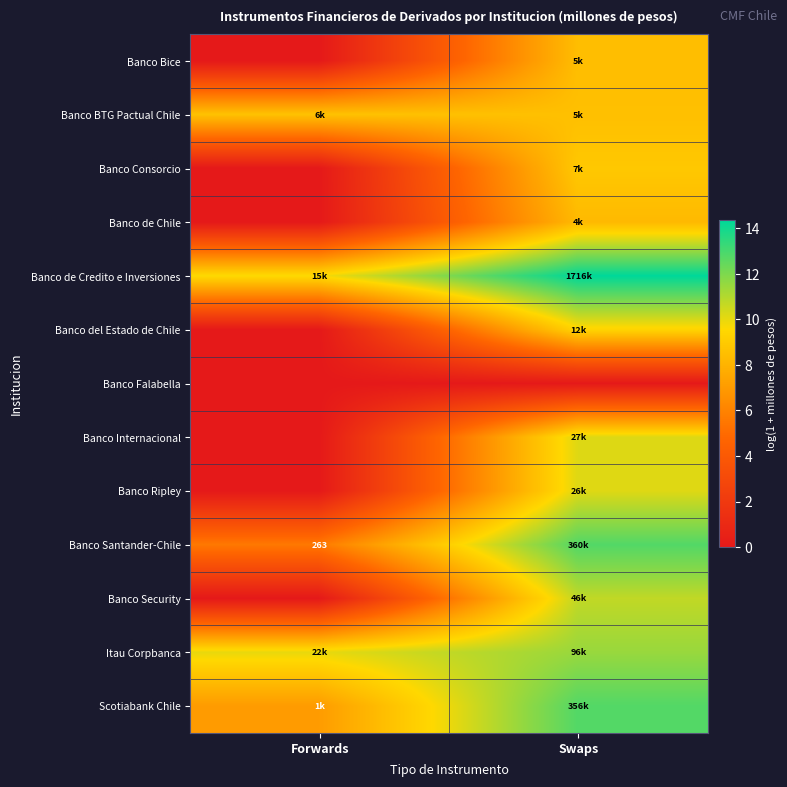

List the series in order of their peak value, lowest first.

Banco Falabella, Banco de Chile, Banco Bice, Banco BTG Pactual Chile, Banco Consorcio, Banco del Estado de Chile, Banco Ripley, Banco Internacional, Banco Security, Itau Corpbanca, Scotiabank Chile, Banco Santander-Chile, Banco de Credito e Inversiones